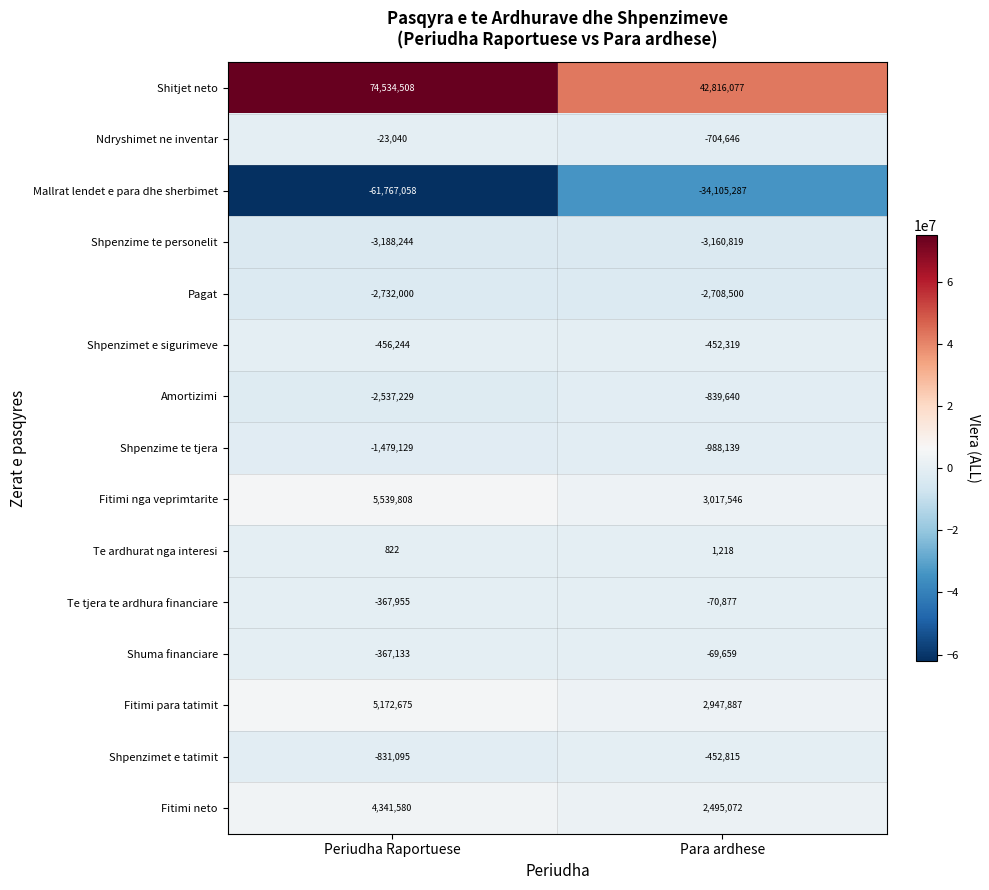

Reading left to right, what are all the values shown in this chart?

Shitjet neto: Periudha Raportuese=74534508	Para ardhese=42816077
Ndryshimet ne inventar: Periudha Raportuese=-23040	Para ardhese=-704646
Mallrat lendet e para dhe sherbimet: Periudha Raportuese=-61767058	Para ardhese=-34105287
Shpenzime te personelit: Periudha Raportuese=-3188244	Para ardhese=-3160819
Pagat: Periudha Raportuese=-2732000	Para ardhese=-2708500
Shpenzimet e sigurimeve: Periudha Raportuese=-456244	Para ardhese=-452319
Amortizimi: Periudha Raportuese=-2537229	Para ardhese=-839640
Shpenzime te tjera: Periudha Raportuese=-1479129	Para ardhese=-988139
Fitimi nga veprimtarite: Periudha Raportuese=5539808	Para ardhese=3017546
Te ardhurat nga interesi: Periudha Raportuese=822	Para ardhese=1218
Te tjera te ardhura financiare: Periudha Raportuese=-367955	Para ardhese=-70877
Shuma financiare: Periudha Raportuese=-367133	Para ardhese=-69659
Fitimi para tatimit: Periudha Raportuese=5172675	Para ardhese=2947887
Shpenzimet e tatimit: Periudha Raportuese=-831095	Para ardhese=-452815
Fitimi neto: Periudha Raportuese=4341580	Para ardhese=2495072